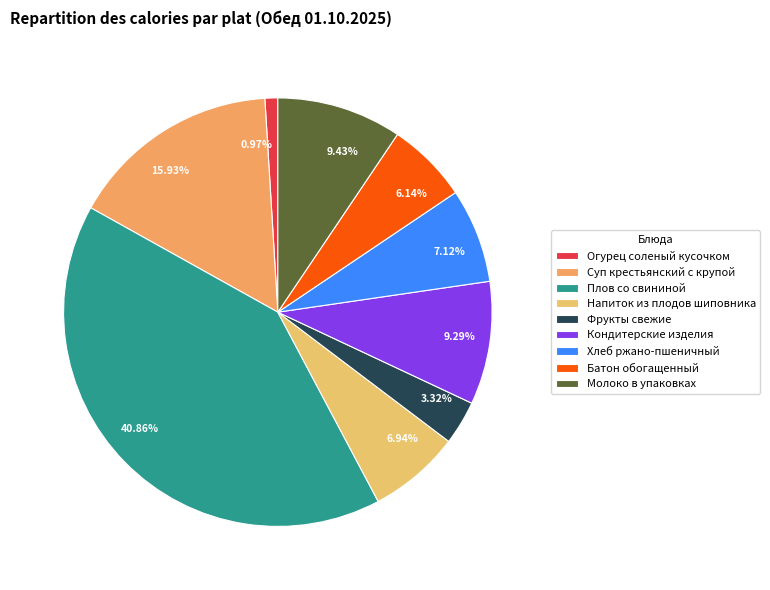

To the nearest percent, what is the combined percentage of Молоко в упаковках and Огурец соленый кусочком?

10%